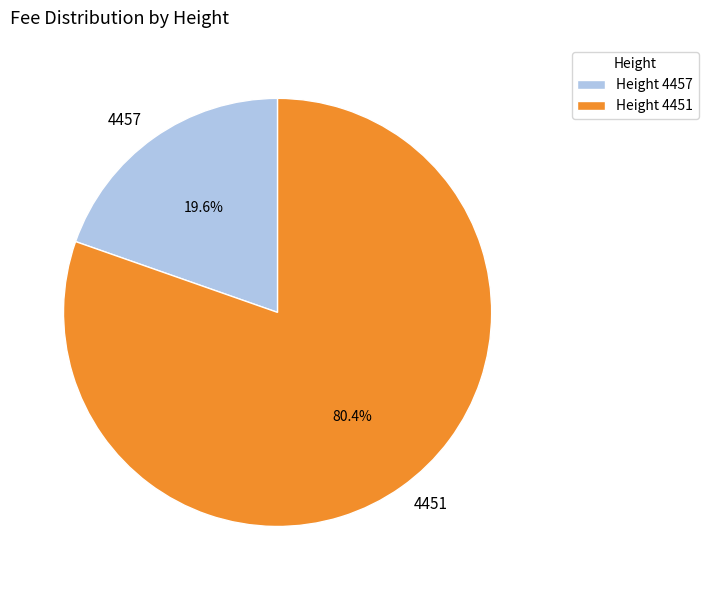

Which category has the smallest portion of the pie?

4457